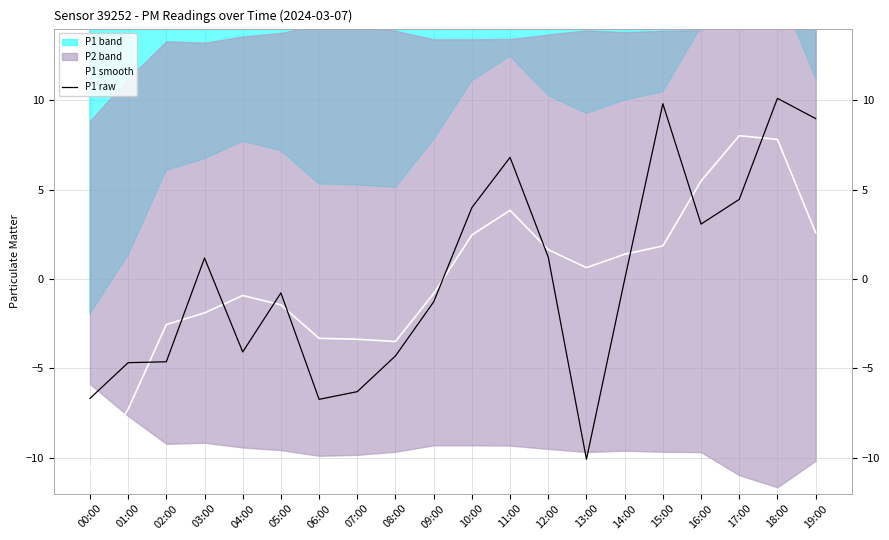

The P1 raw series shows 1.2 at 12:00. True or false?

True